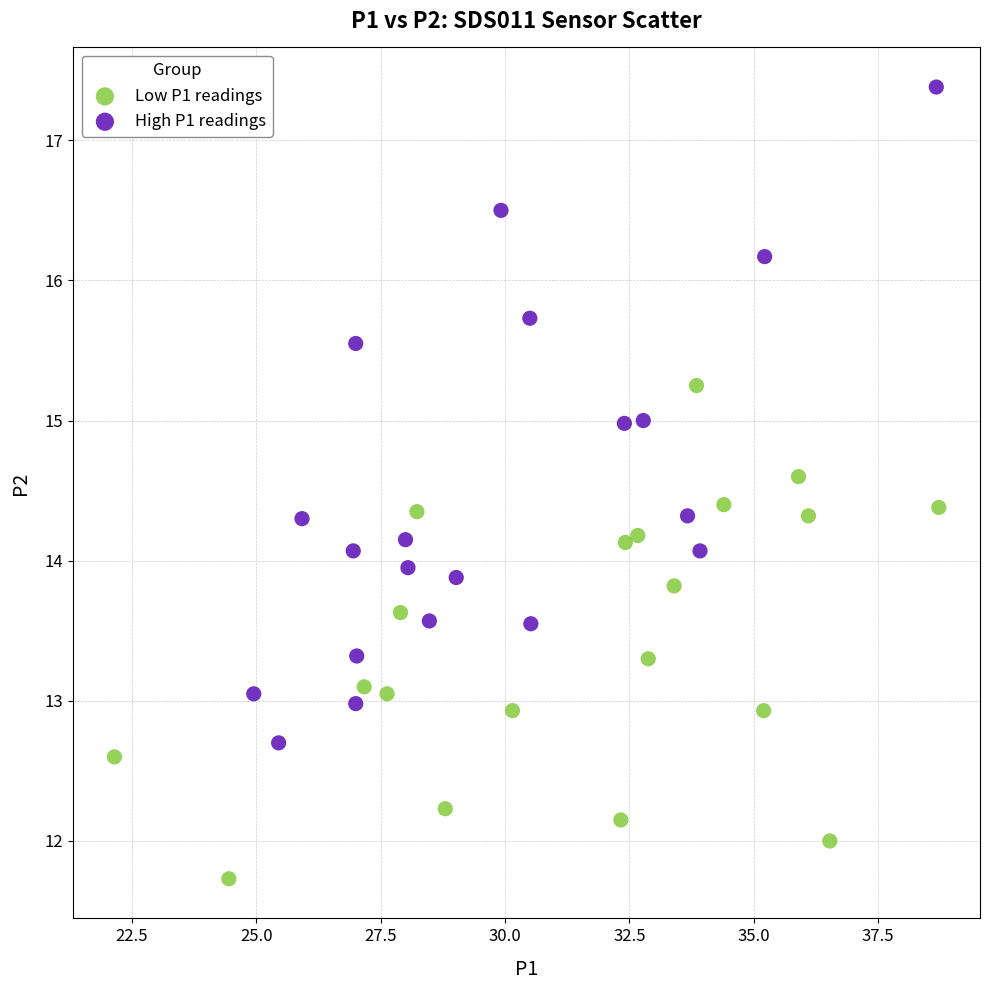

Which series has the largest Y range (max minus min)?

High P1 readings